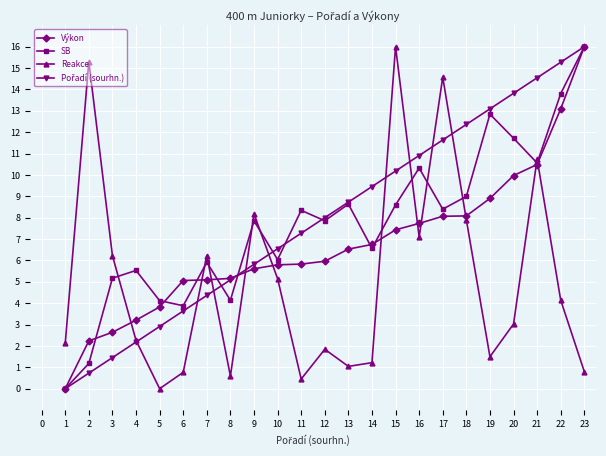

What is the maximum value for SB?

16.0